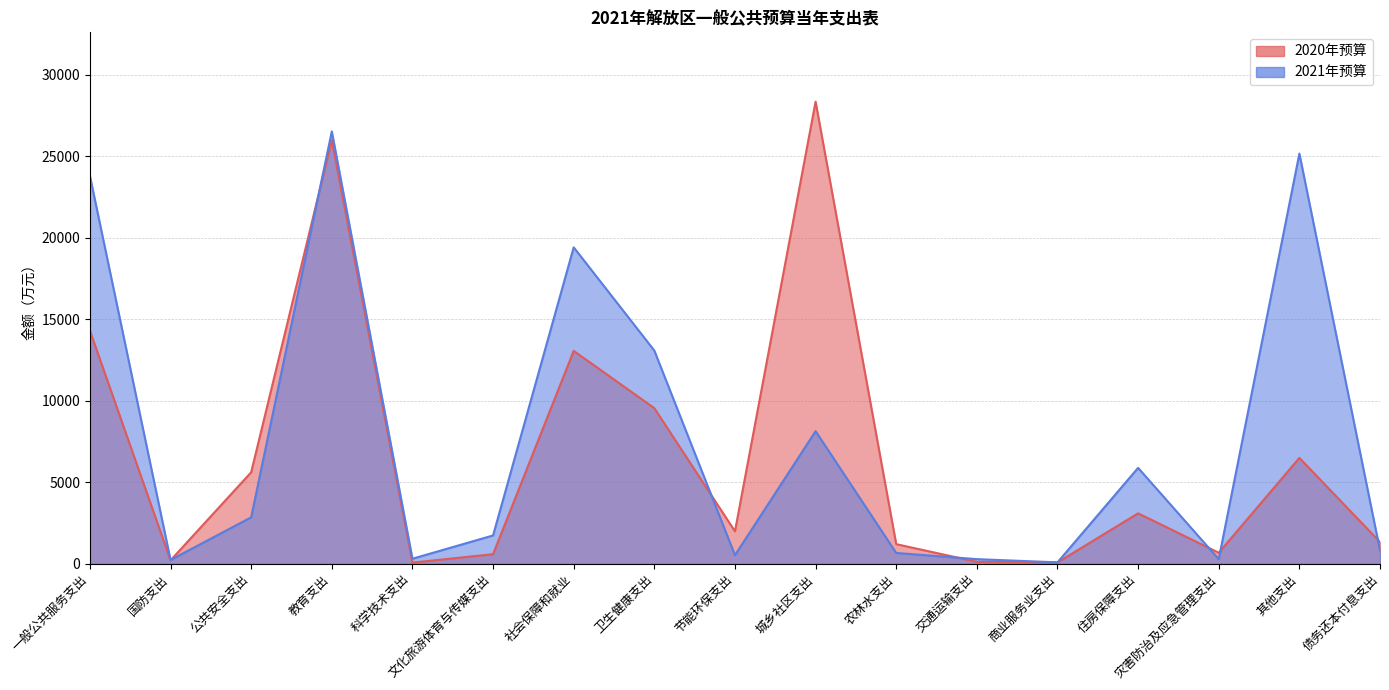

What is the value of the 2021年预算 point at the 13th from the left?

92